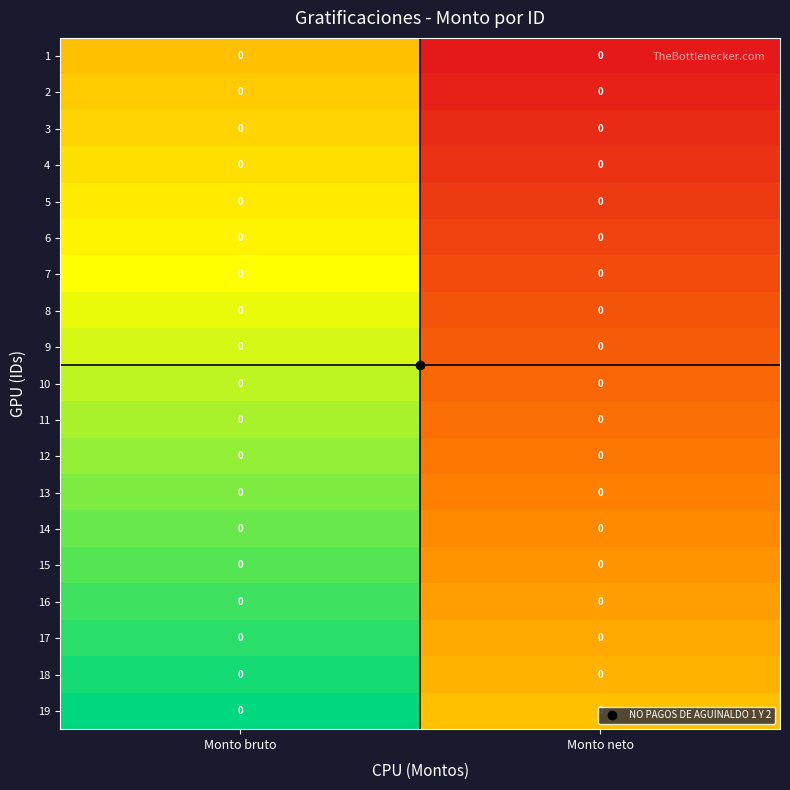

How many distinct data groups are displayed?

19